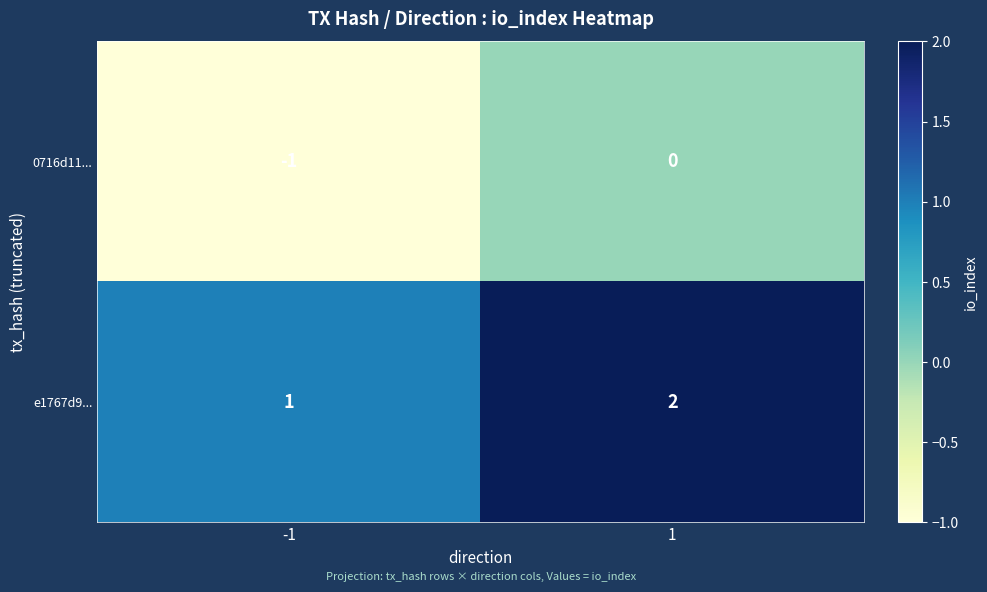

What is the sum of the e1767d9... values at -1 and 1?

3